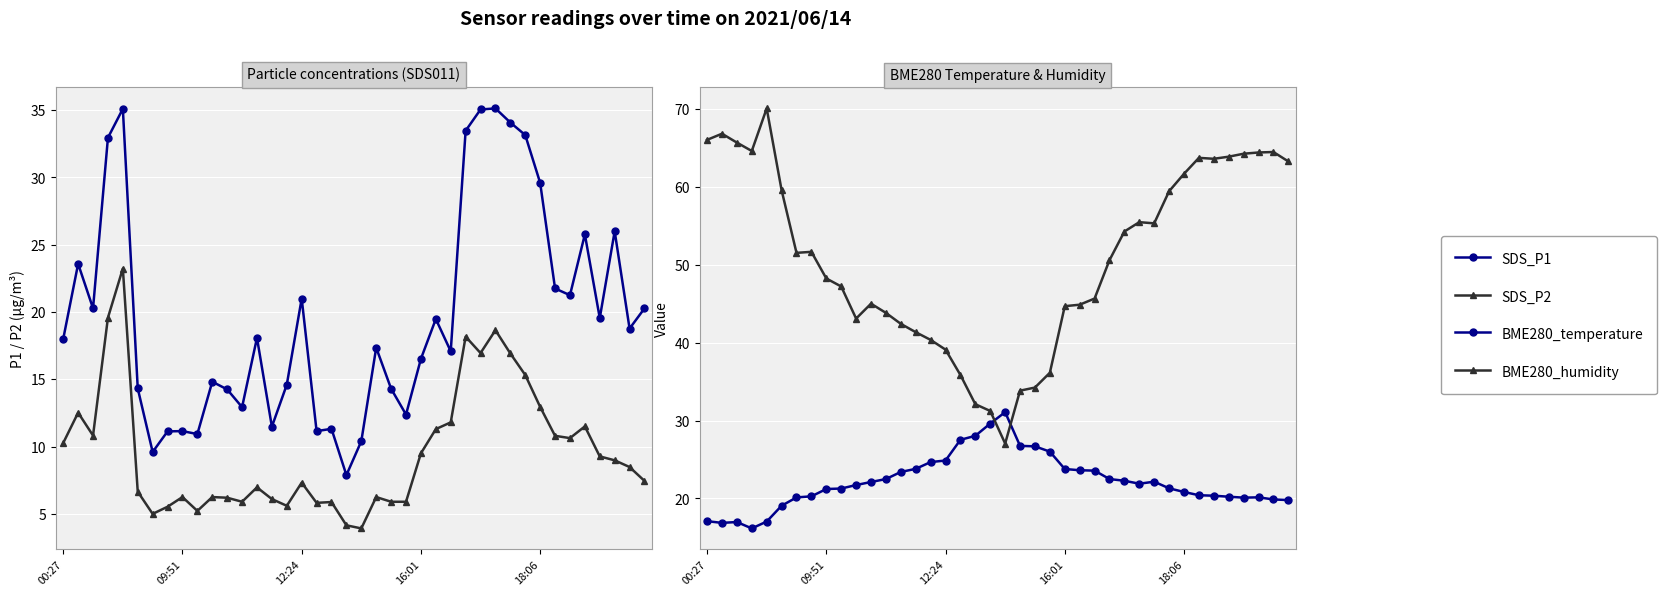

Which series changed the most between 18:06 and 6?

SDS_P1